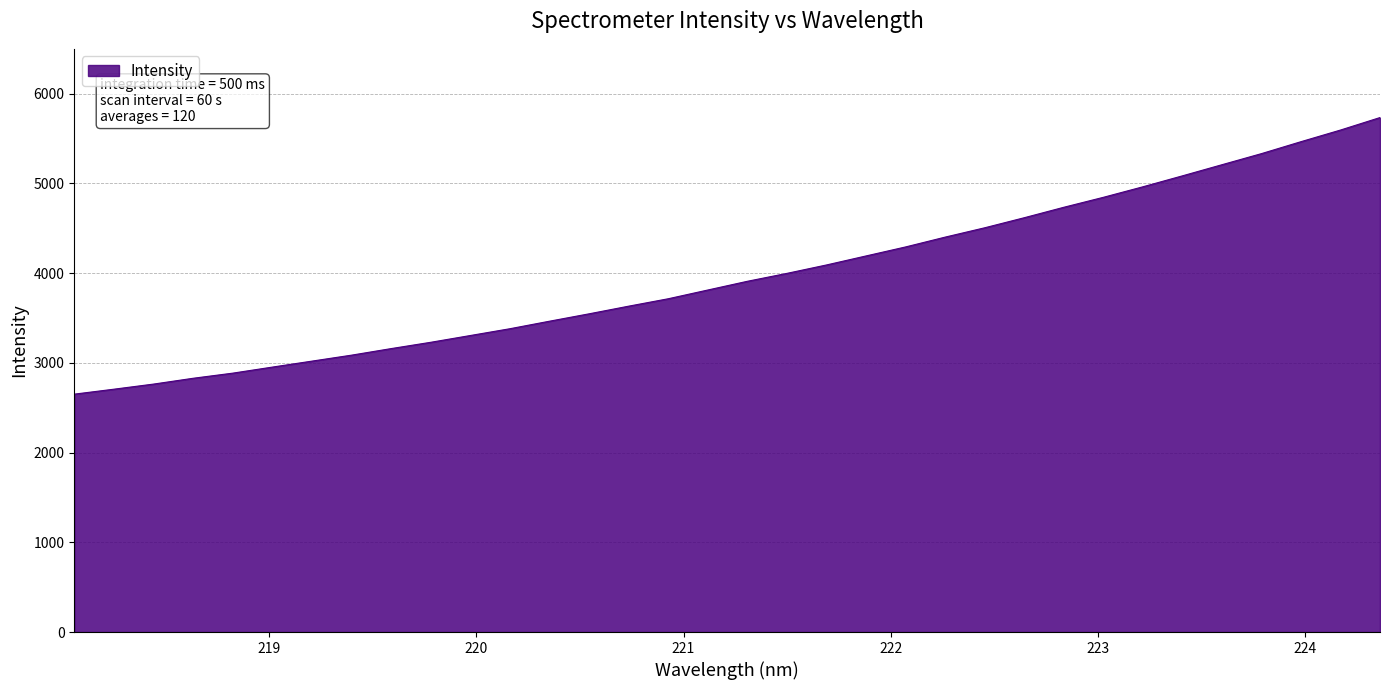

What is the minimum value shown in the chart?

2651.3